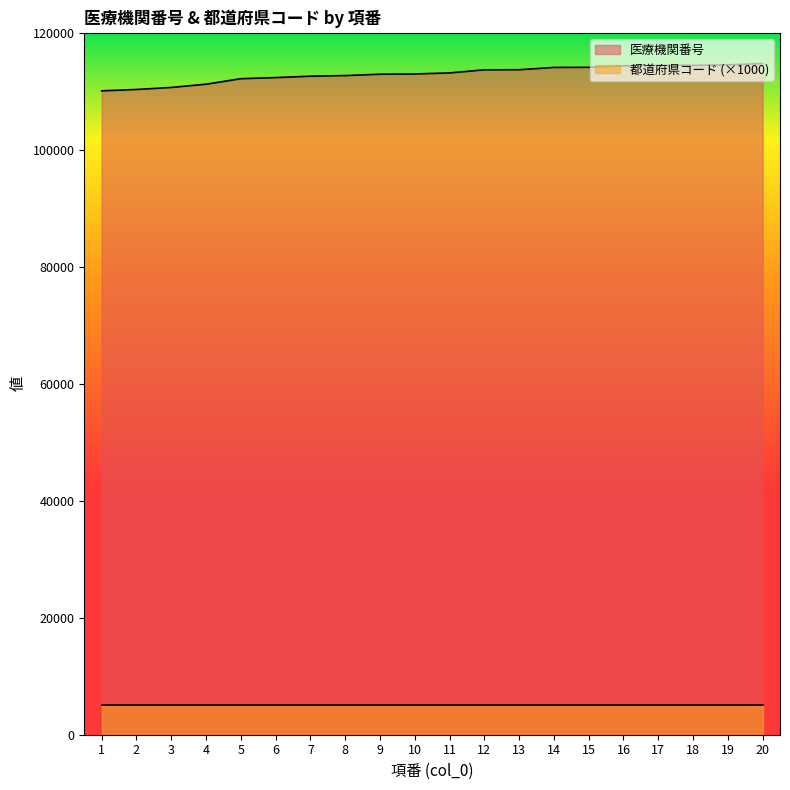

What is the value of the 10th point from the left?

112956